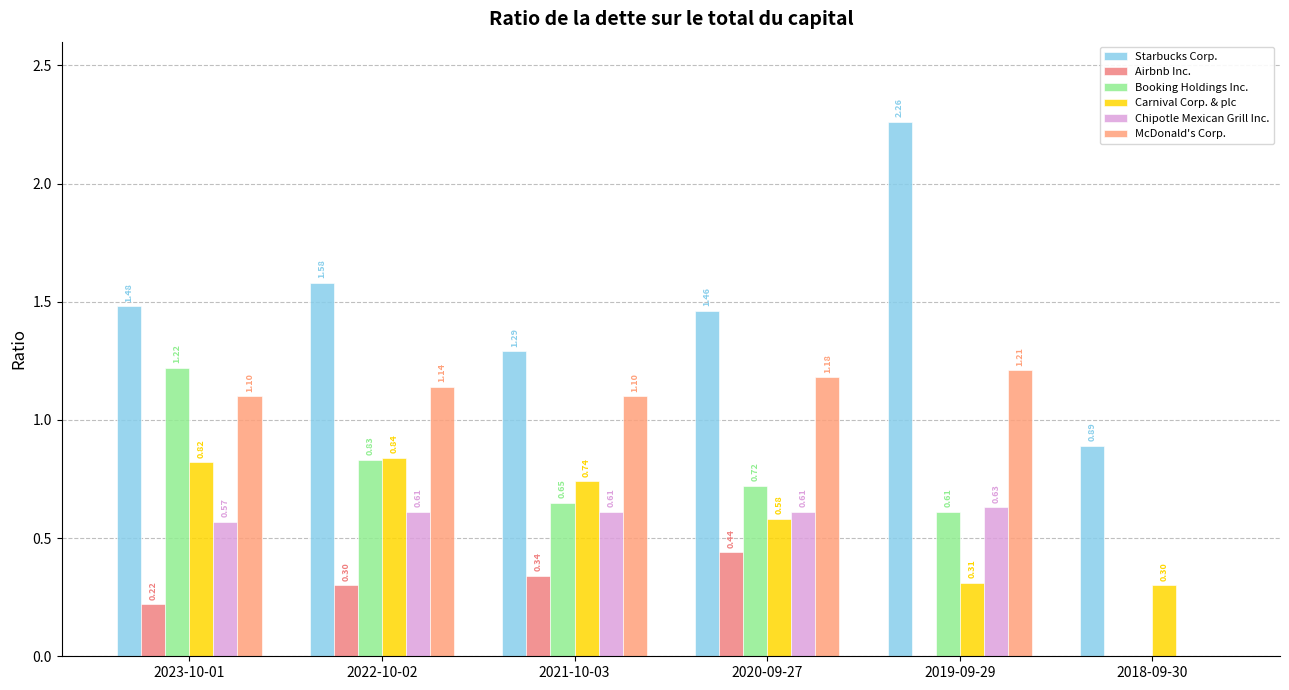

What is the sum of the Starbucks Corp. values at 2023-10-01 and 2019-09-29?

3.7